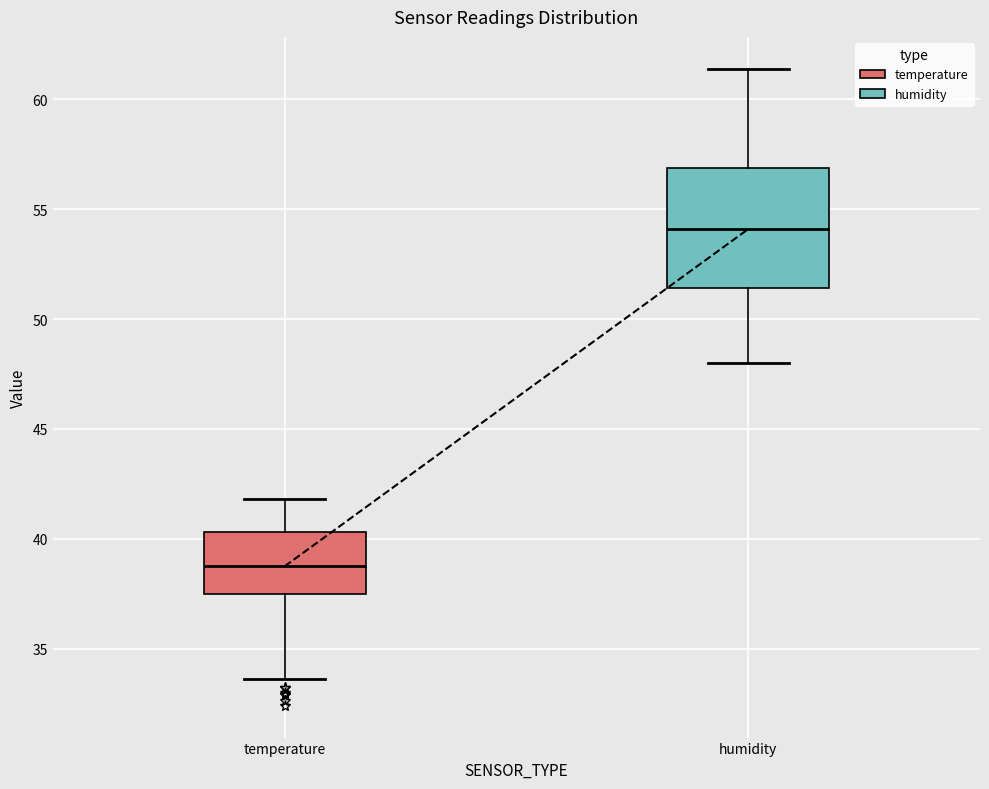

Comparing the boxes themselves (not the whiskers), which one is the tallest?

humidity